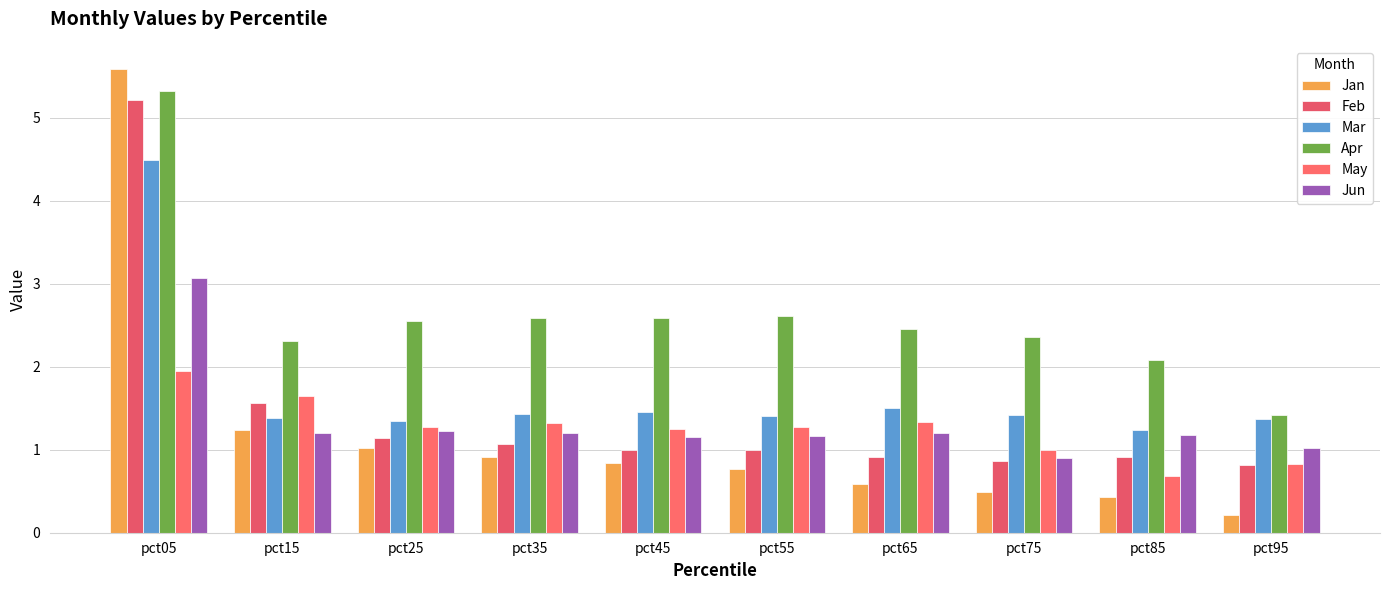

Is it true that Jan equals 1.0 at pct25?

True